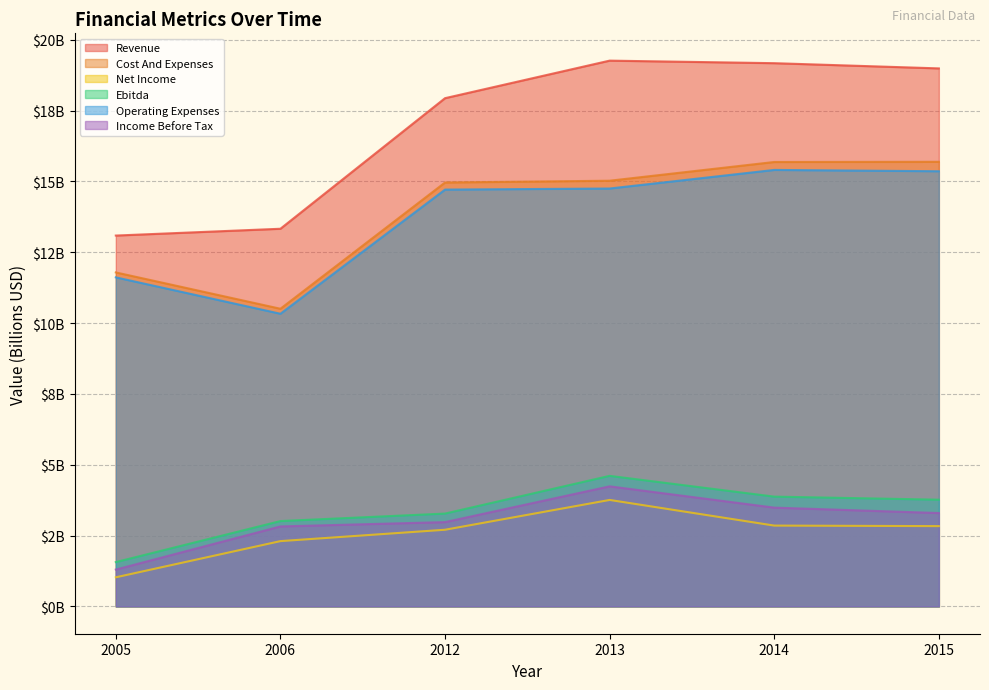

Reading right to left, transcribe all the data shown in this chart.

Revenue: 19.0	19.2	19.3	17.9	13.3	13.1
Cost And Expenses: 15.7	15.7	15.0	15.0	10.5	11.8
Net Income: 2.8	2.9	3.8	2.7	2.3	1.0
Ebitda: 3.8	3.9	4.6	3.3	3.0	1.6
Operating Expenses: 15.4	15.4	14.7	14.7	10.3	11.6
Income Before Tax: 3.3	3.5	4.2	3.0	2.8	1.3